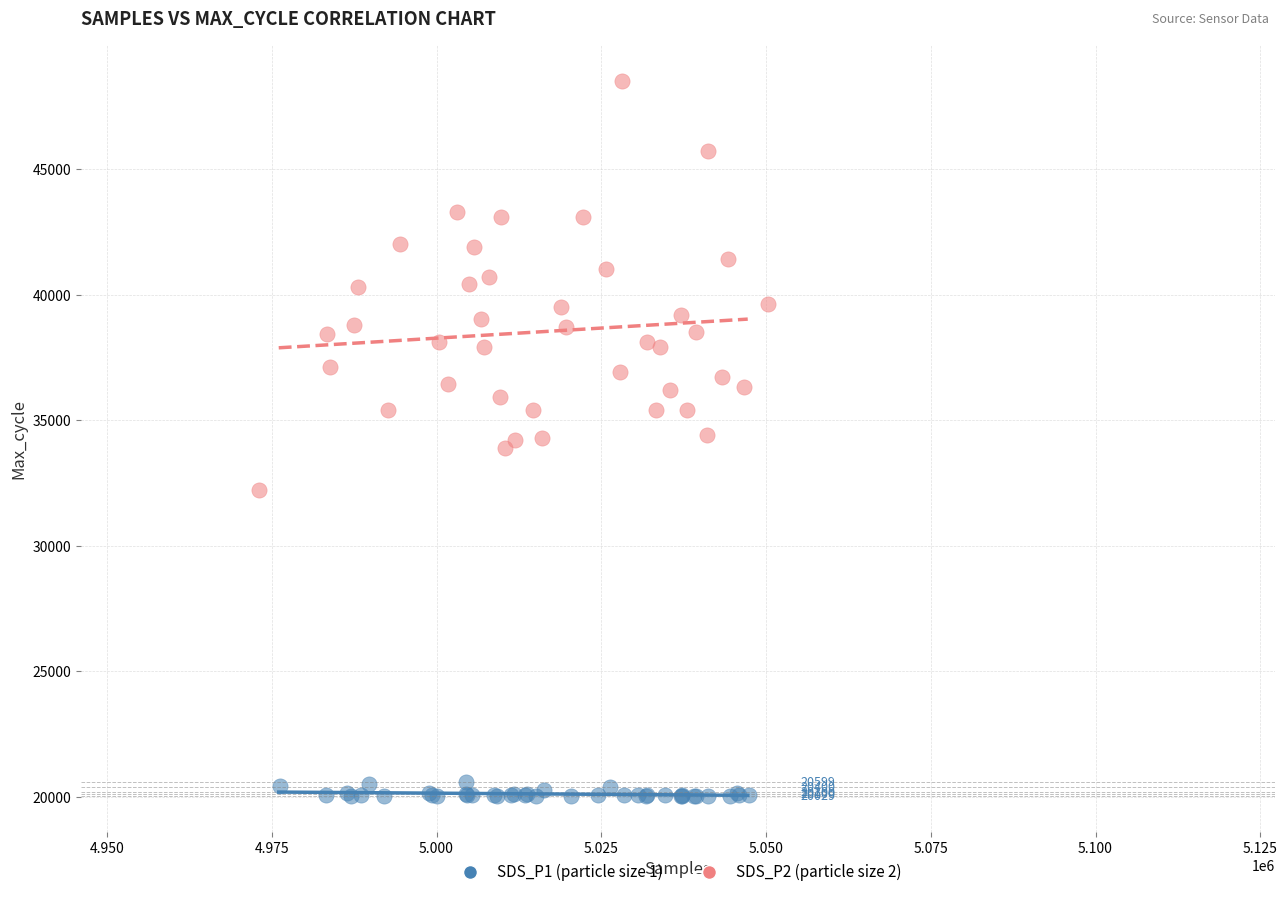

Which series has the widest spread of Y values?

SDS_P2 (particle size 2)